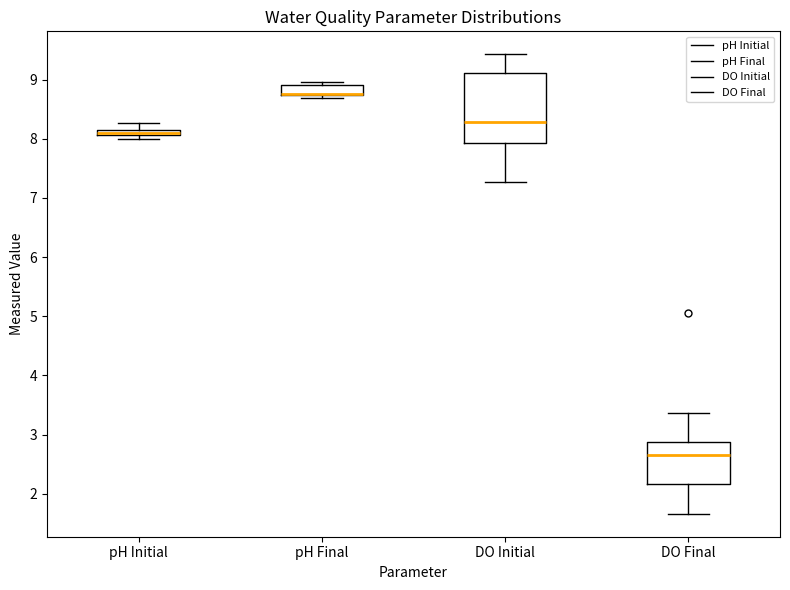

Where is the upper edge of the box for pH Final on the y-axis? The values are not printed on the chart, so give them approximately, as read against the axis.

8.9